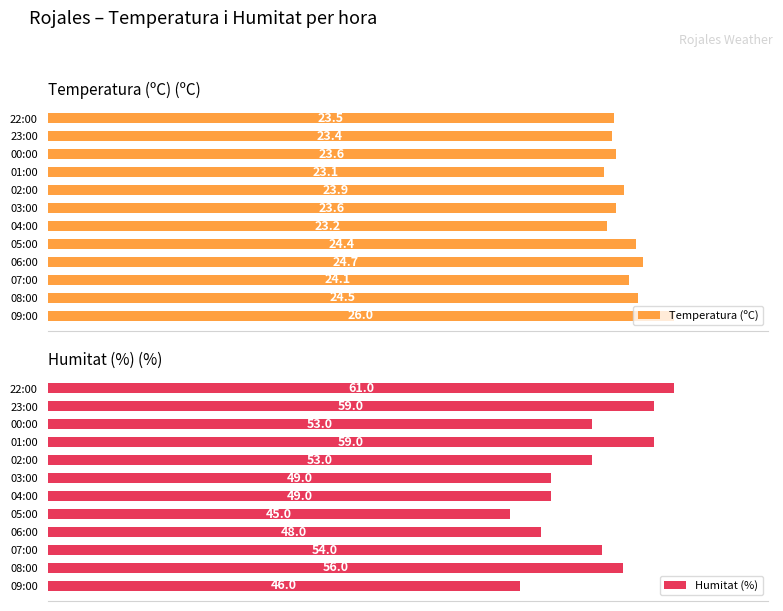

How many series are shown in this chart?

2